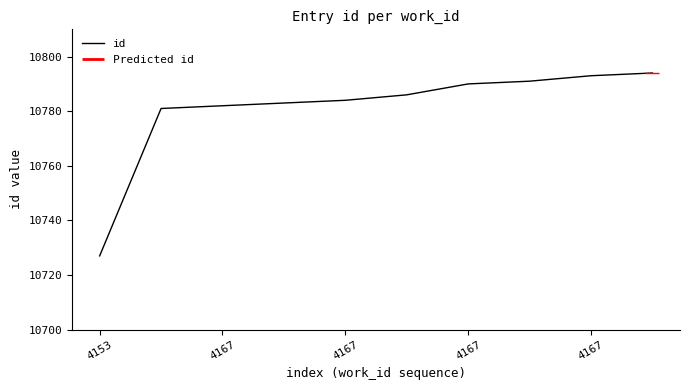

What is the maximum value shown in the chart?

10794